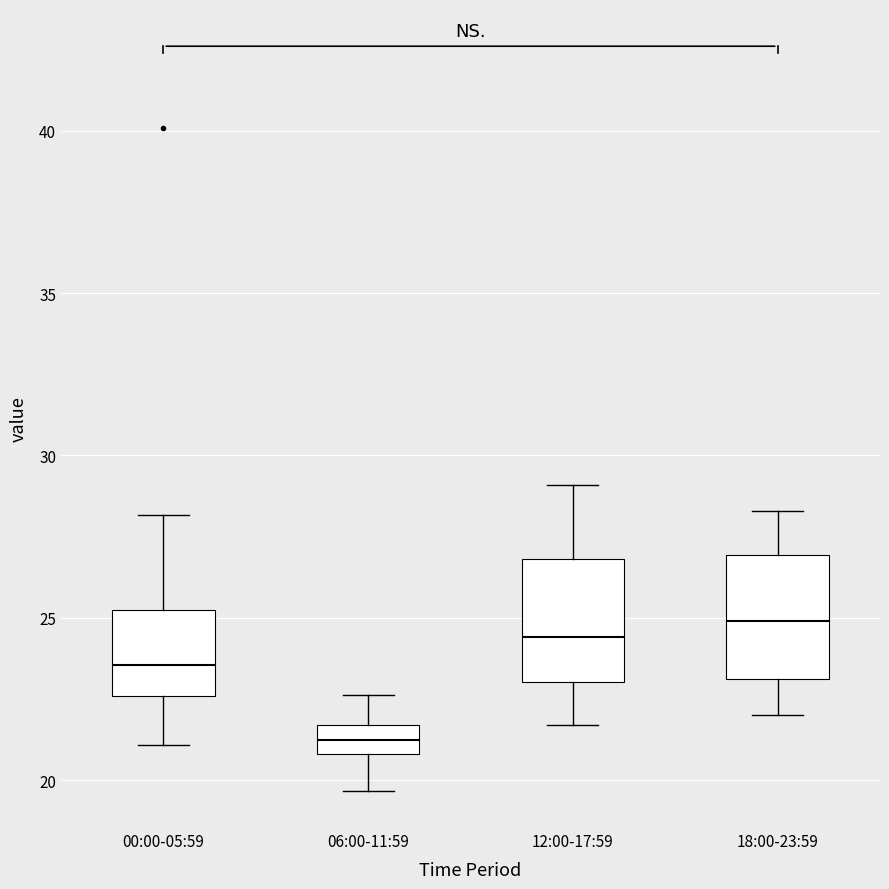

Which box has the highest median line?

18:00-23:59